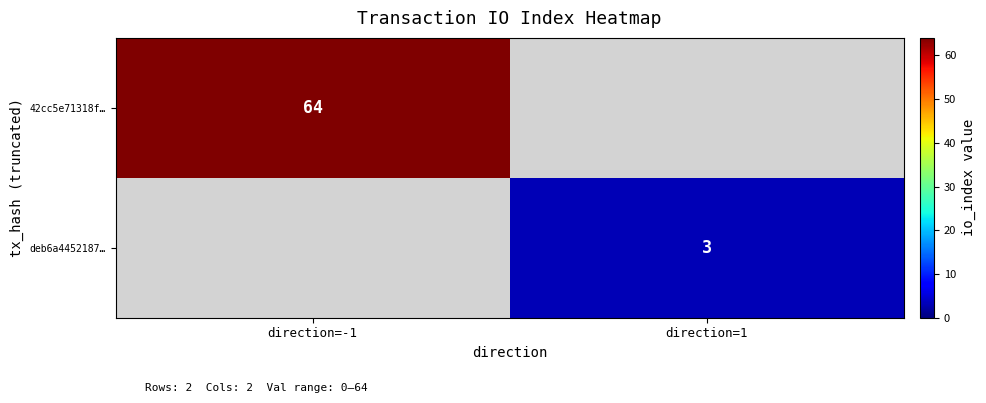

The deb6a4452187… series shows 3 at direction=1. True or false?

True